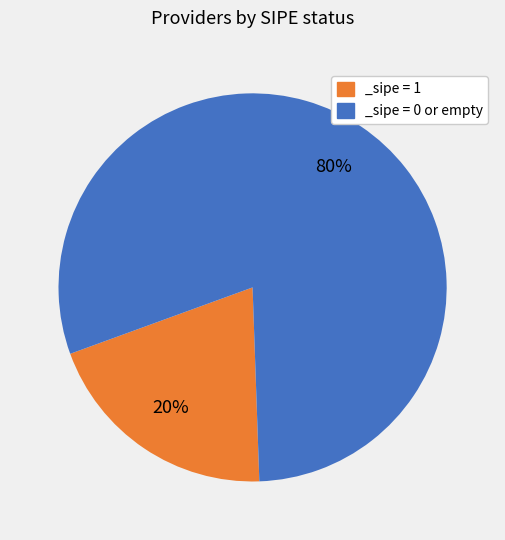

Which slice is the largest?

_sipe = 0 or empty